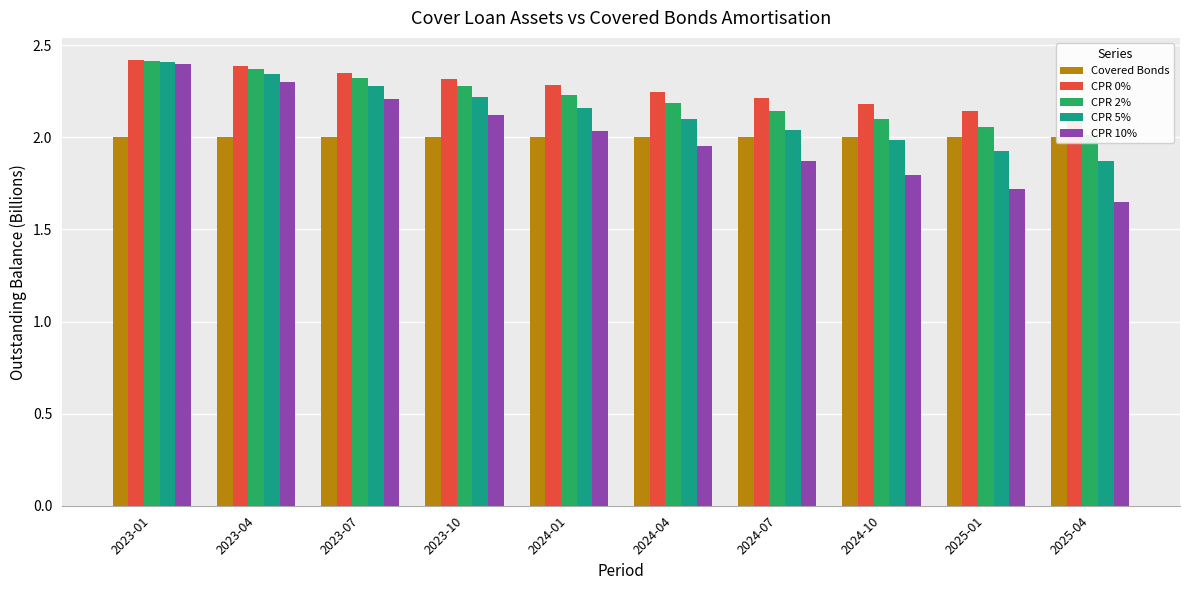

Rank the categories by CPR 5% value from highest to lowest.

2023-01, 2023-04, 2023-07, 2023-10, 2024-01, 2024-04, 2024-07, 2024-10, 2025-01, 2025-04